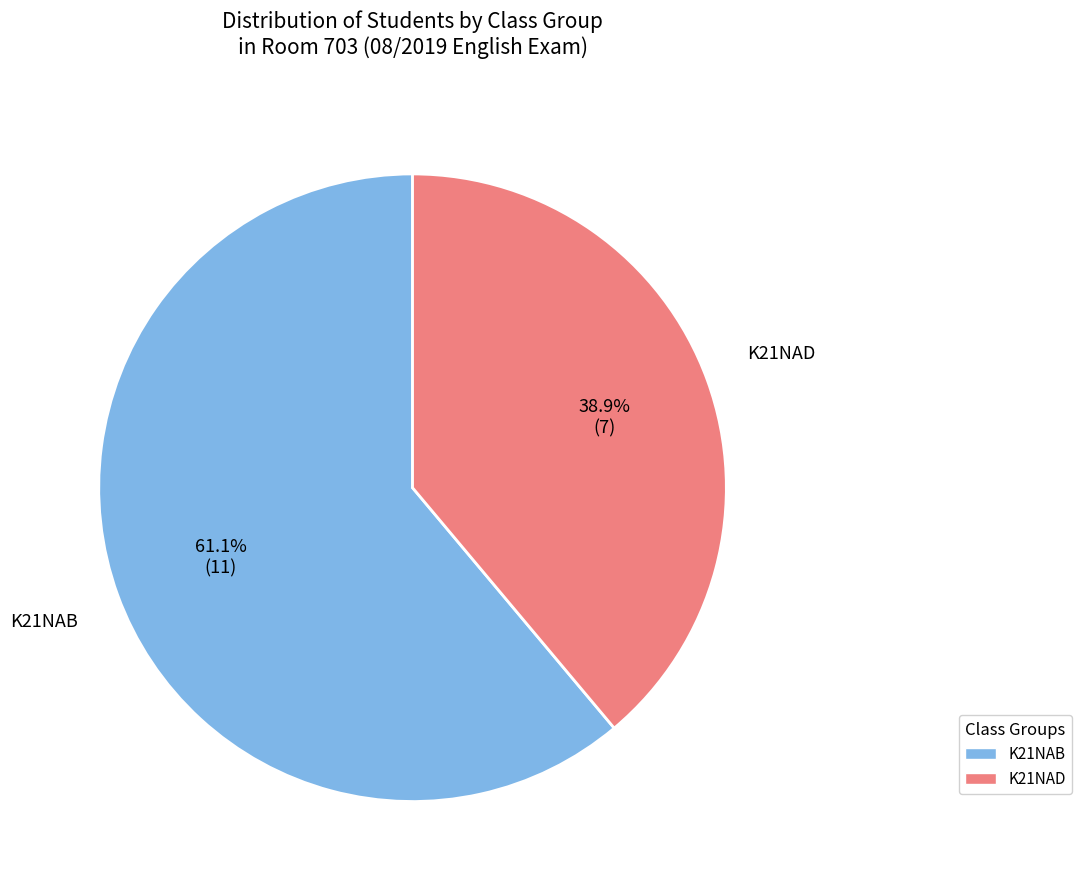

To the nearest percent, what percentage of the pie is K21NAD?

39%